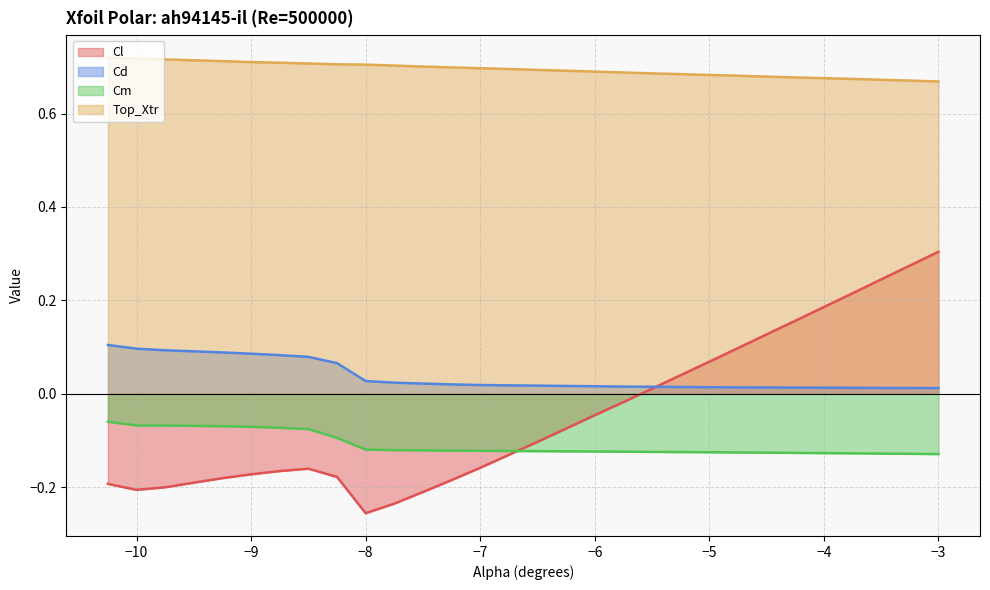

True or false: Cm and Top_Xtr cross at least once.

False